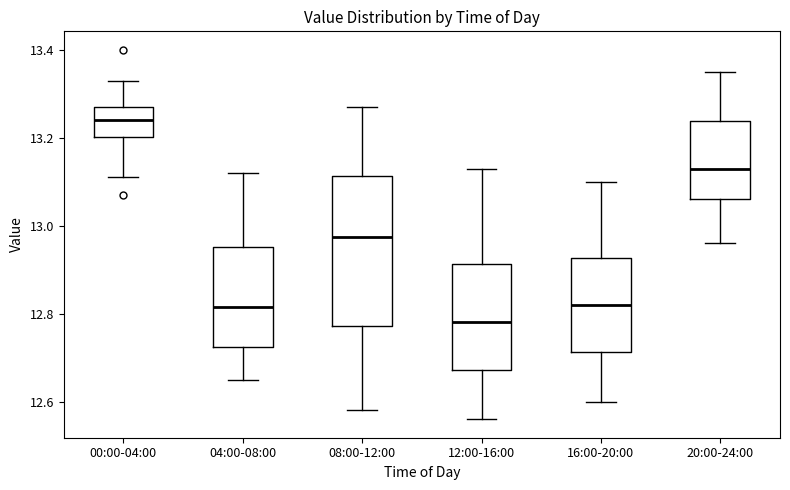

Reading left to right, transcribe this box plot: for each box, give where its median line is, the range the box spans, and where its two whiskers end, as read against the y-axis. The values are not printed on the chart, so give them approximately, as read against the axis.

00:00-04:00: median 13.24, box 13.20 to 13.28, whiskers 13.12 to 13.34
04:00-08:00: median 12.82, box 12.72 to 12.96, whiskers 12.66 to 13.12
08:00-12:00: median 12.98, box 12.78 to 13.12, whiskers 12.58 to 13.28
12:00-16:00: median 12.78, box 12.68 to 12.92, whiskers 12.56 to 13.14
16:00-20:00: median 12.82, box 12.72 to 12.92, whiskers 12.60 to 13.10
20:00-24:00: median 13.14, box 13.06 to 13.24, whiskers 12.96 to 13.36